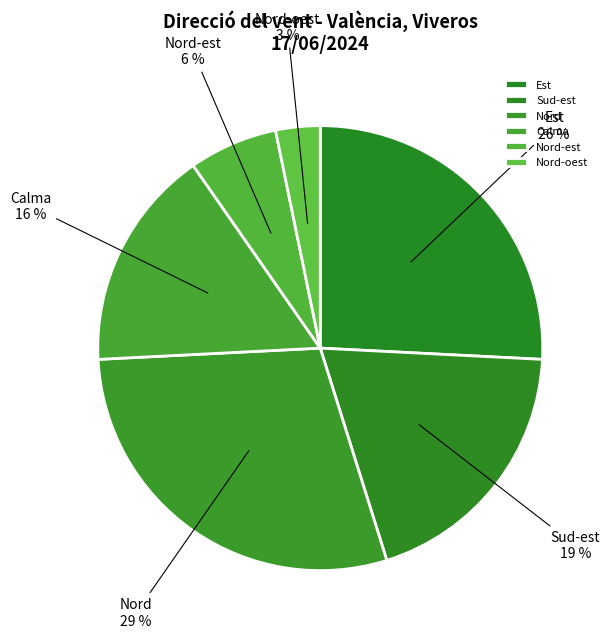

Which category has the smallest portion of the pie?

Nord-oest